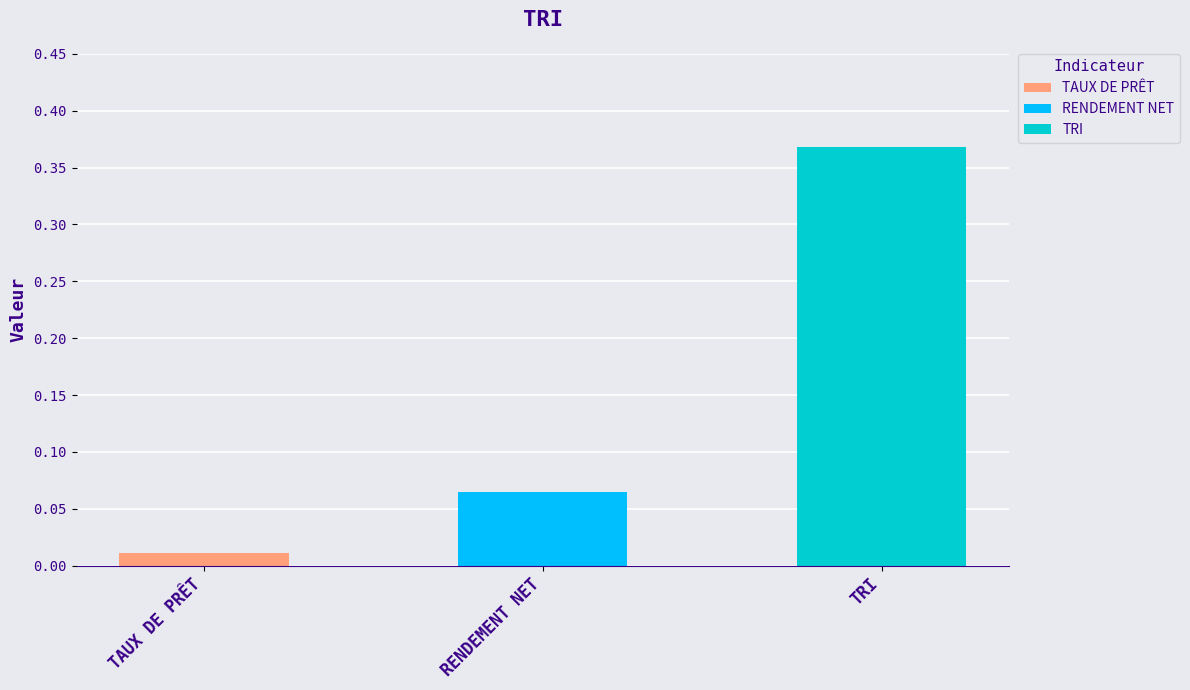

Which label corresponds to the smallest value in the chart?

TAUX DE PRÊT